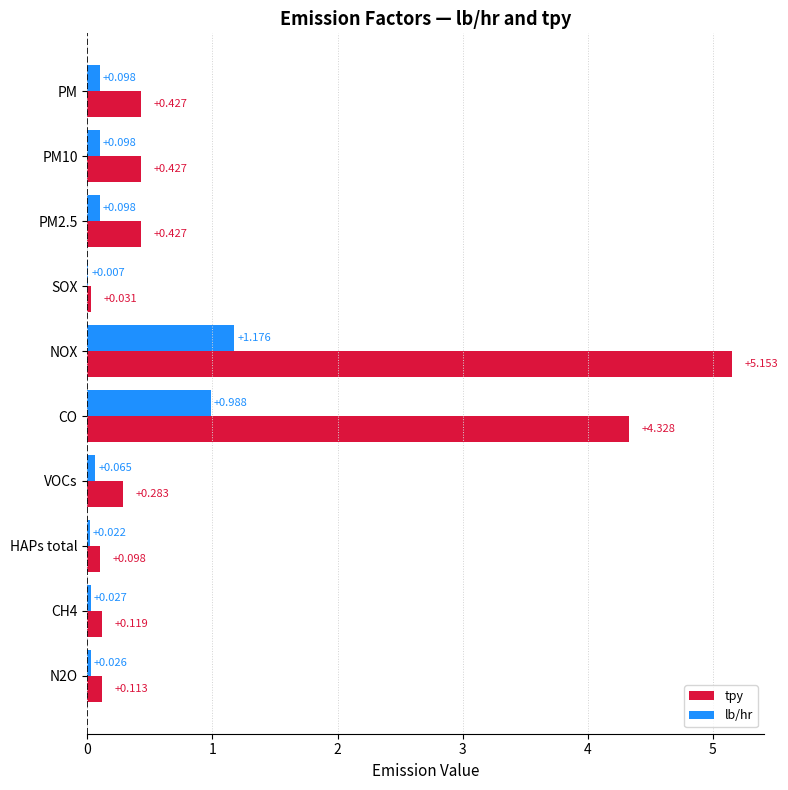

Between CH4 and HAPs total, which series saw the biggest shift?

tpy